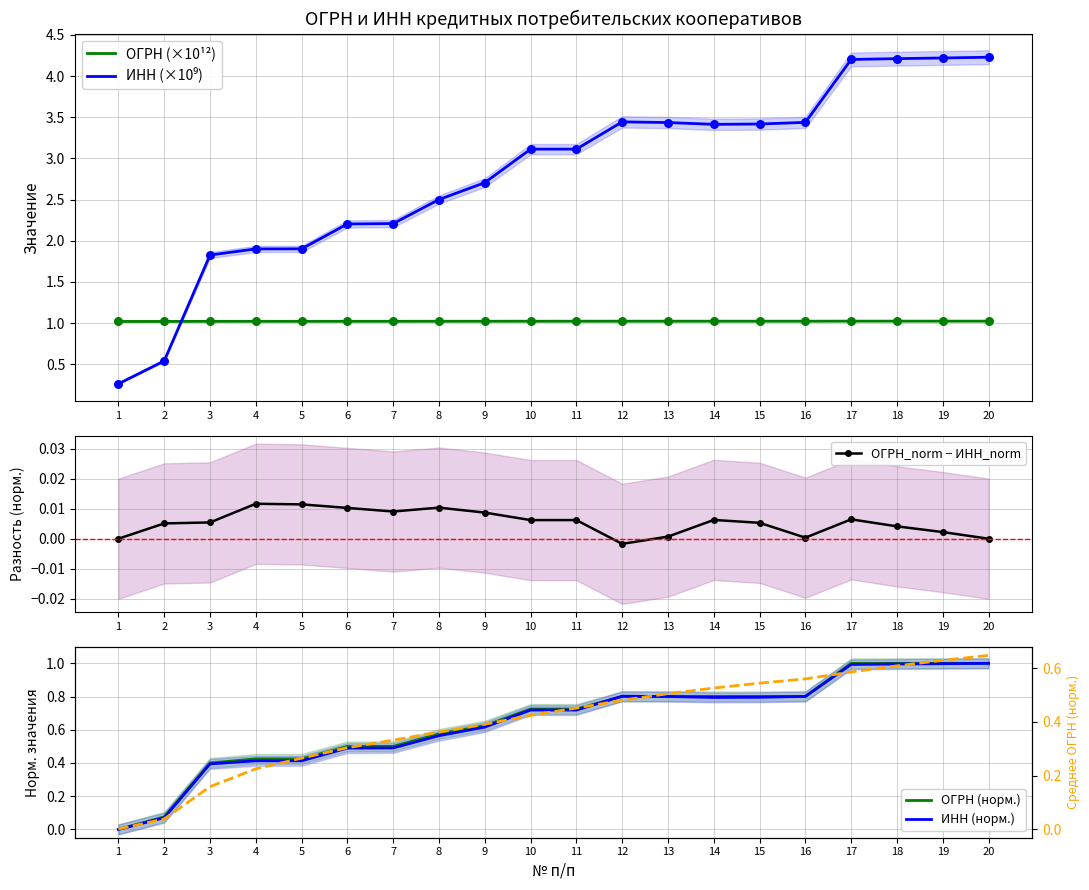

Which series contains the lowest Y value?

ОГРН_norm − ИНН_norm